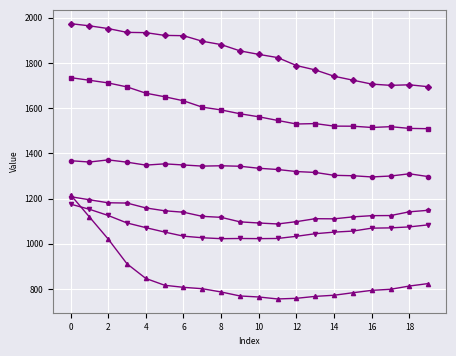

What is the smallest value displayed?

755.5